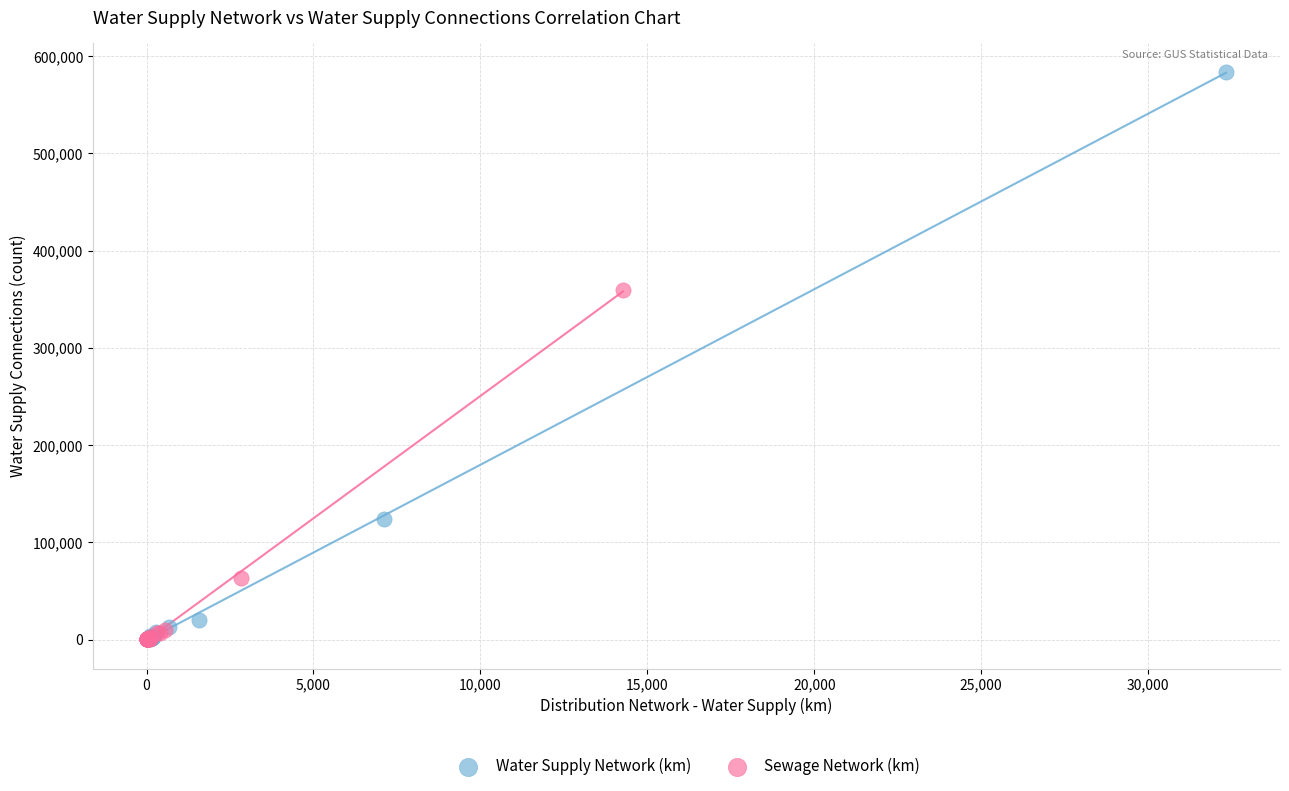

What are all the series names shown in the legend?

Water Supply Network (km), Sewage Network (km)